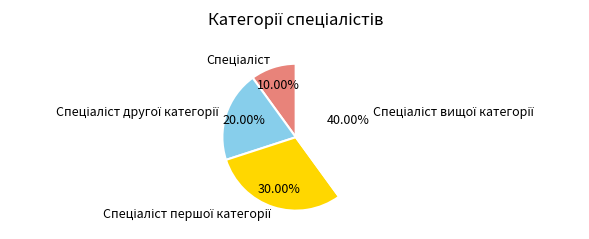

Does any single category account for the majority?

No